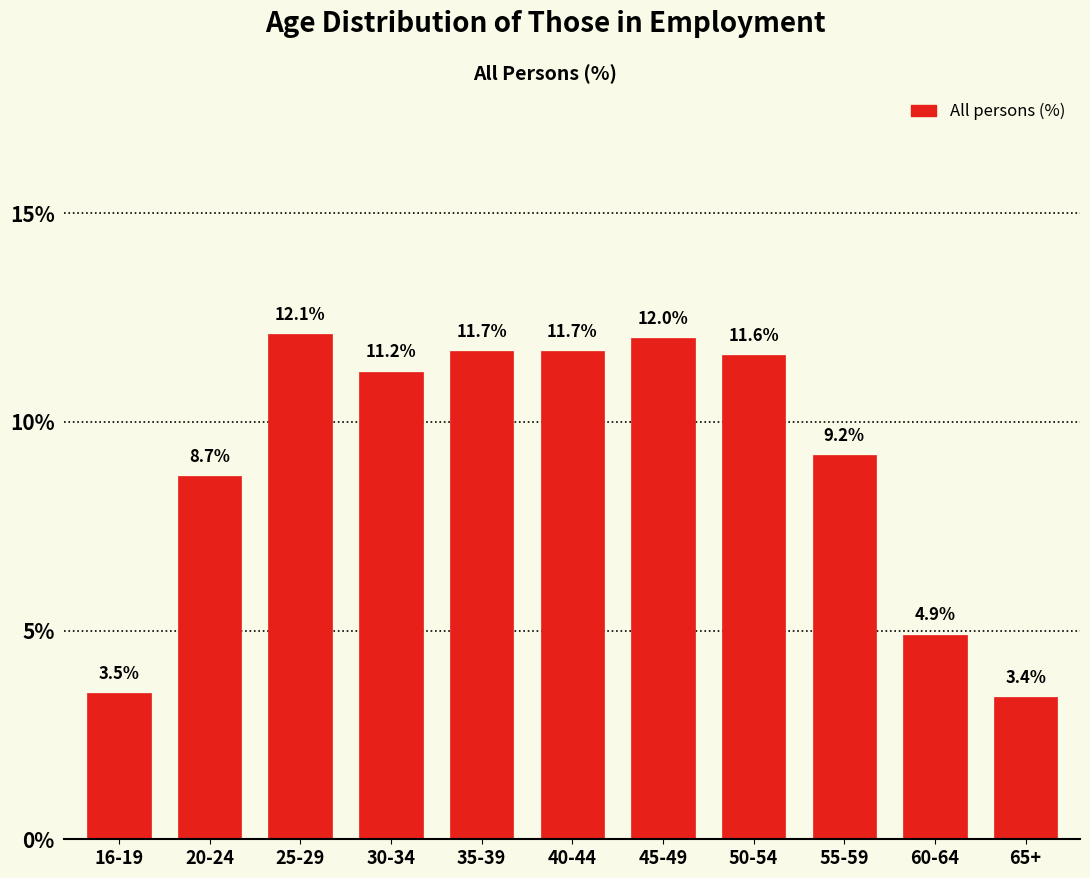

Reading right to left, list all the values displayed in this chart.

3.4	4.9	9.2	11.6	12.0	11.7	11.7	11.2	12.1	8.7	3.5